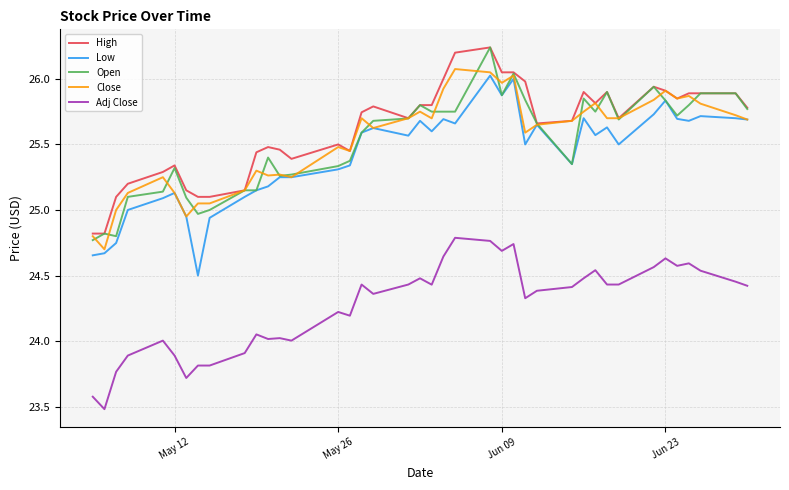

What is the smallest value displayed?

23.5